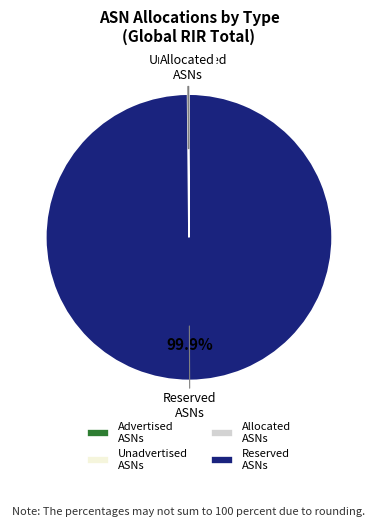

What percentage is the Reserved ASNs slice, to the nearest percent?

100%